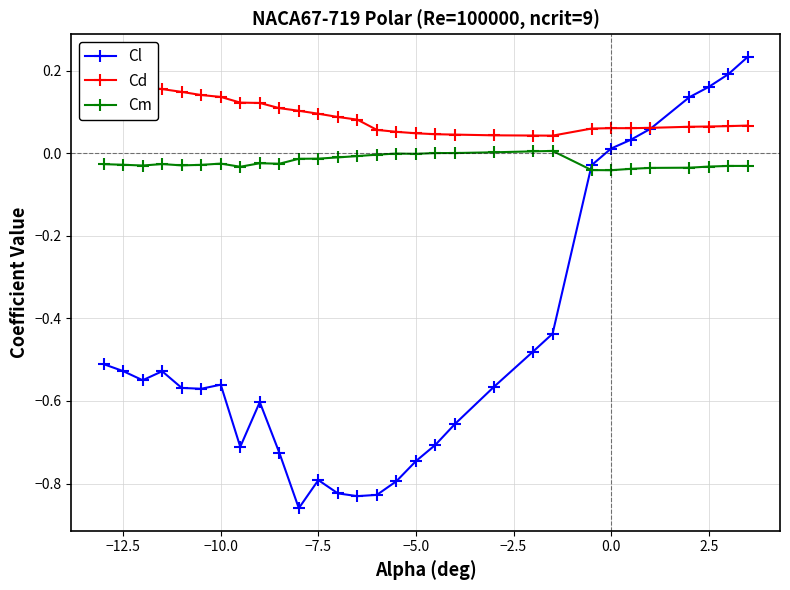

The value of Cl at 2.5 is 0.1. True or false?

False